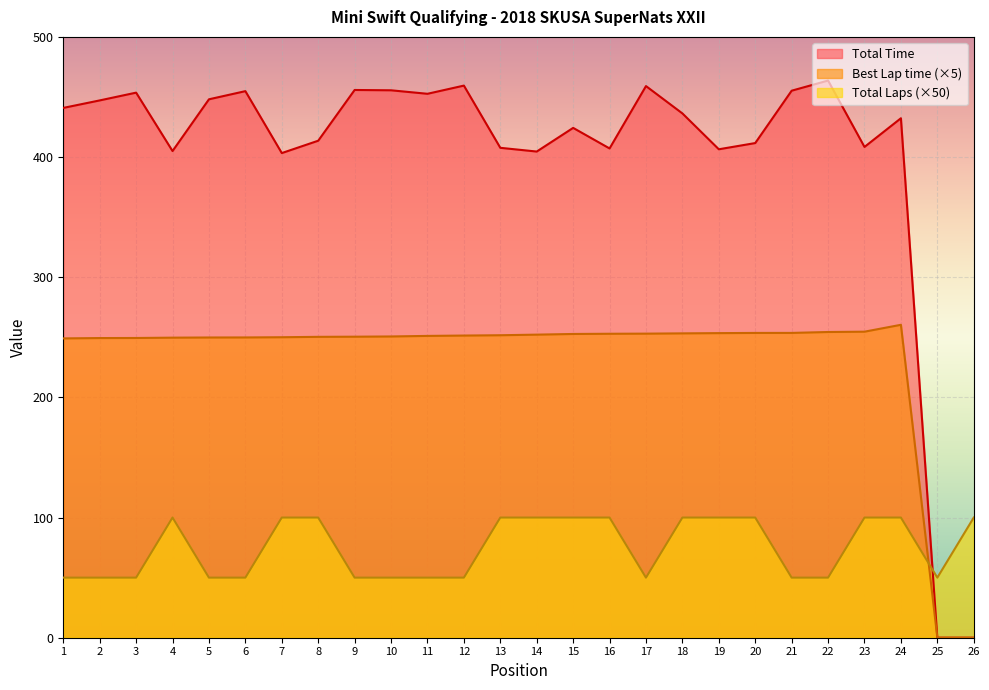

Which series has the widest spread of values?

Total Time